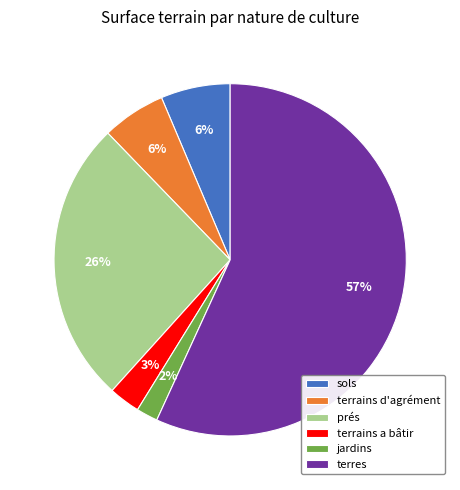

Approximately how many times larger is the value at terrains d'agrément compared to terrains a bâtir?

2.0